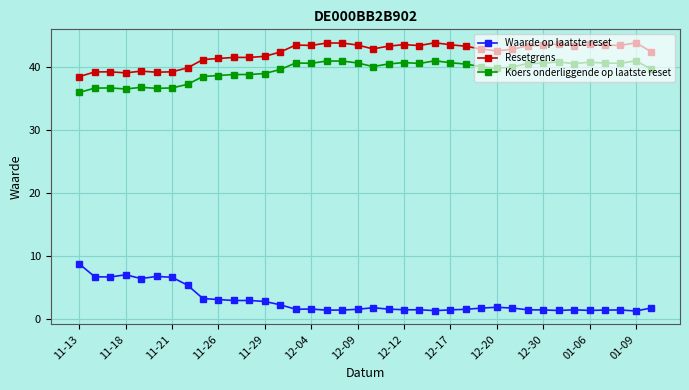

What is the value of the Waarde op laatste reset point at the 3rd from the left?

6.7